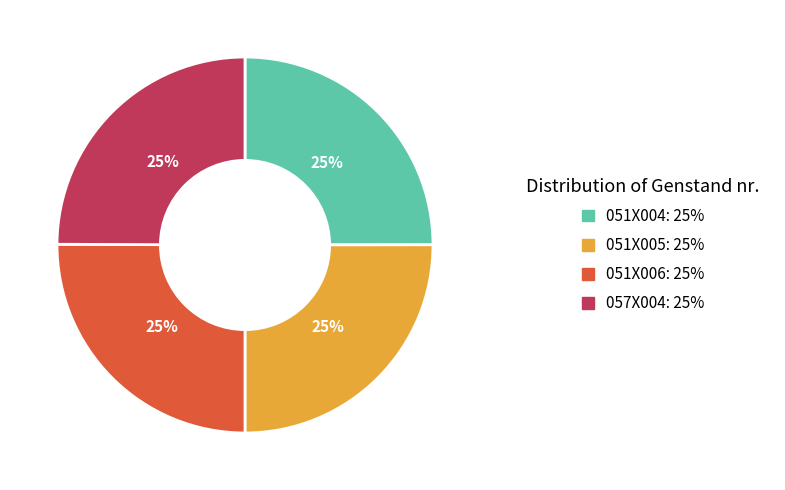

What is the ratio of the value at 051X005 to the value at 057X004?

1.0